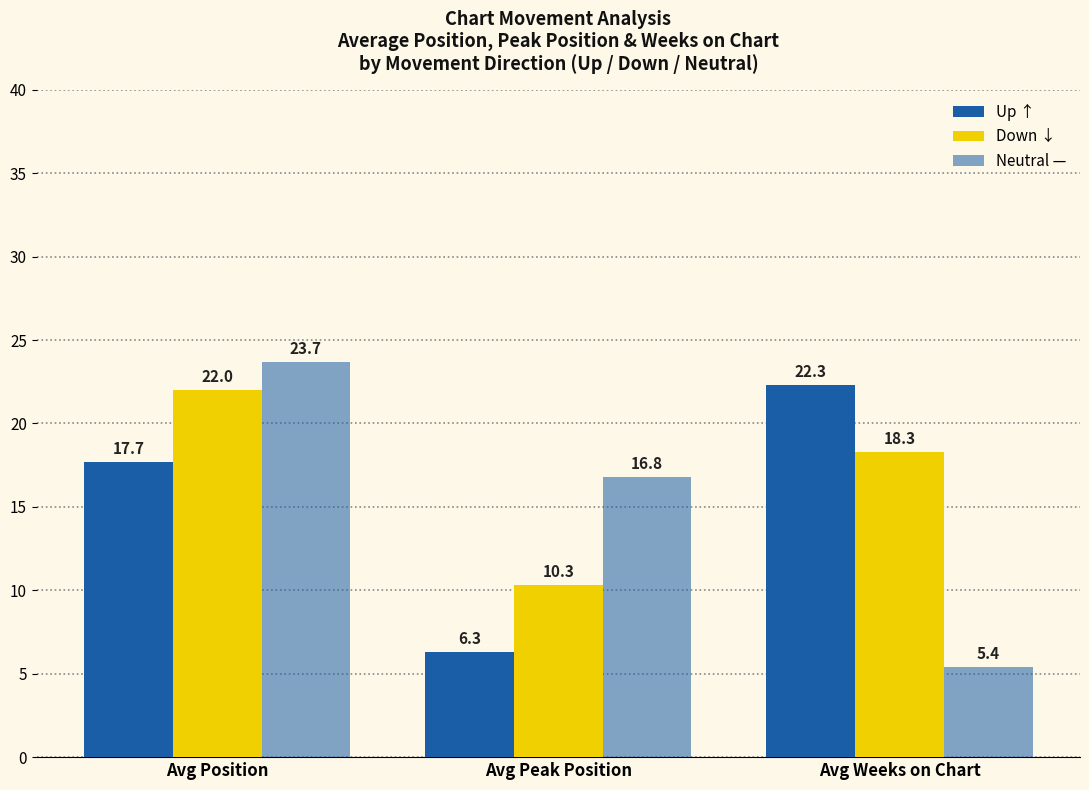

At Avg Peak Position, list the series in order from largest to smallest.

Neutral —, Down ↓, Up ↑